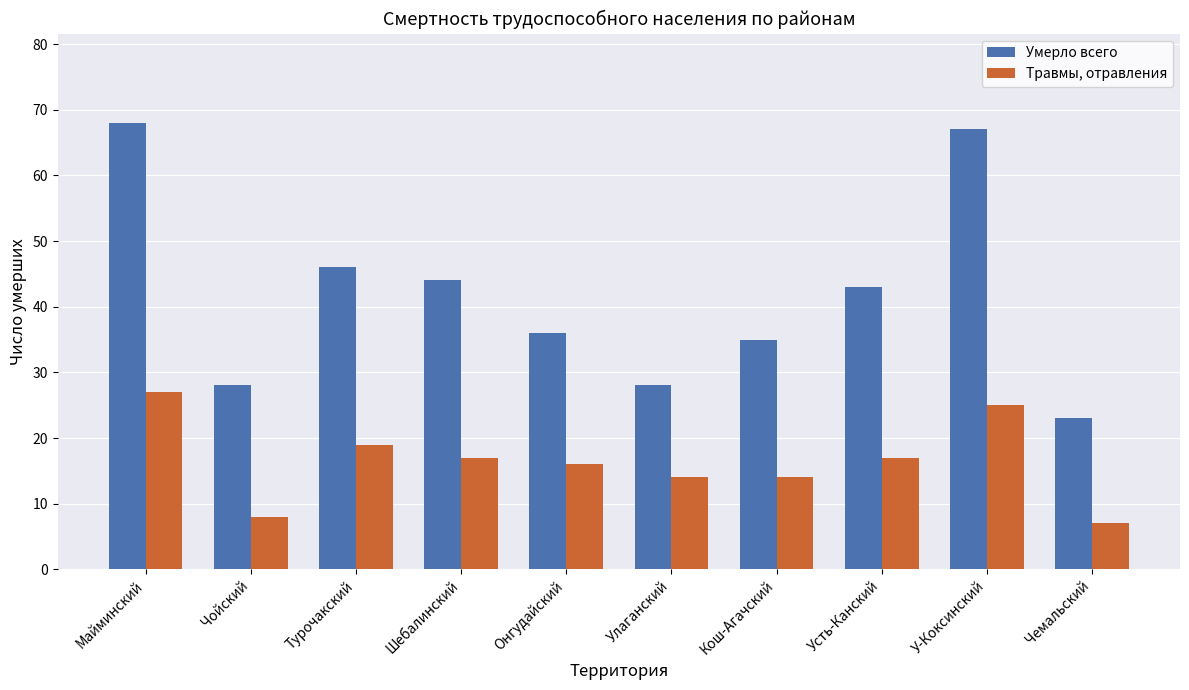

How many series are shown in this chart?

2